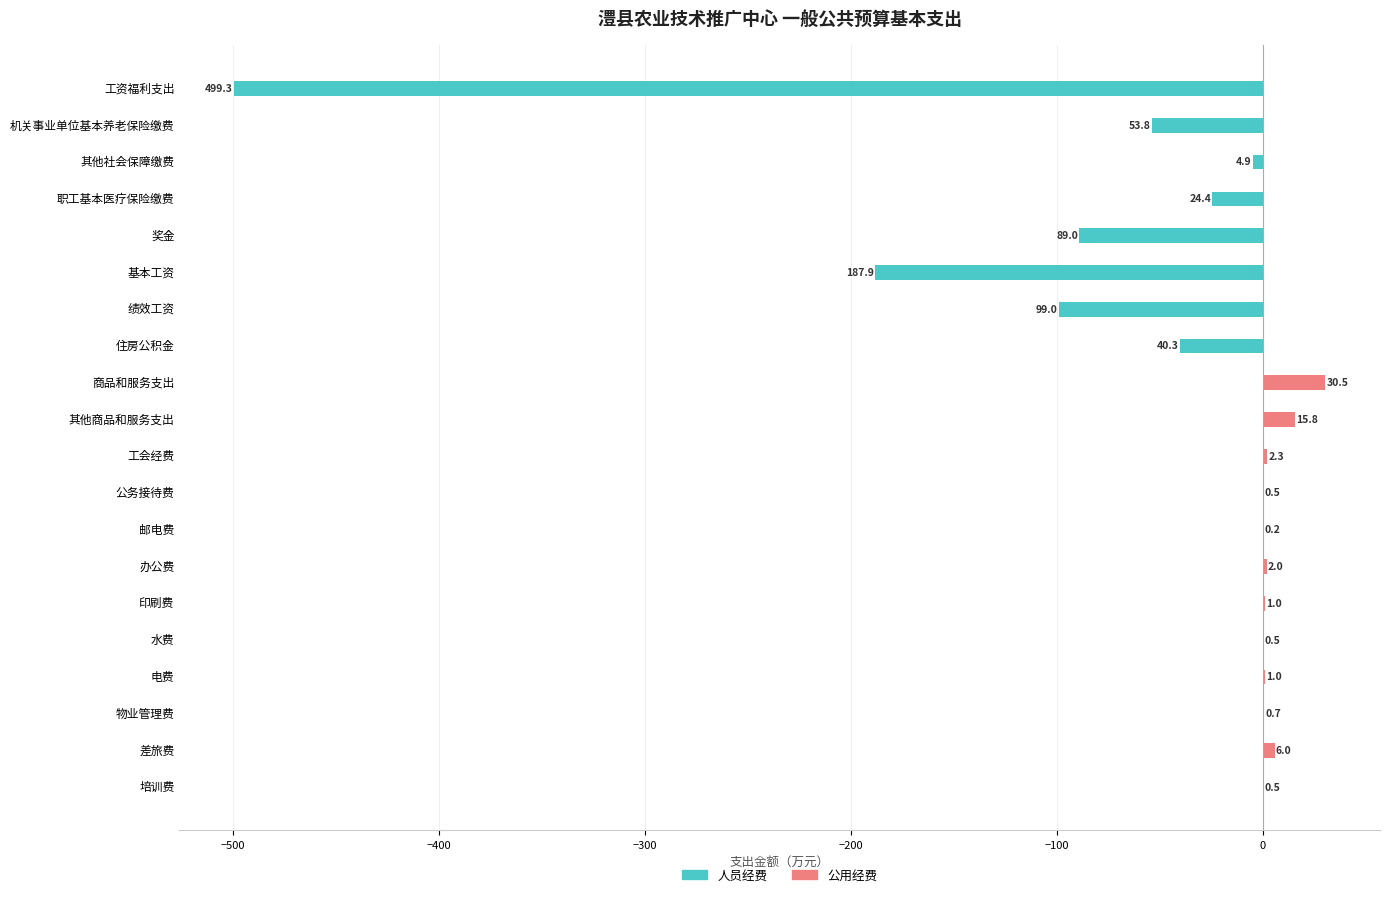

Reading left to right, list all the values displayed in this chart.

人员经费: -499.3	-53.8	-4.9	-24.4	-89.0	-187.9	-99.0	-40.3	0.0	0.0	0.0	0.0	0.0	0.0	0.0	0.0	0.0	0.0	0.0	0.0
公用经费: 0.0	0.0	0.0	0.0	0.0	0.0	0.0	0.0	30.5	15.8	2.3	0.5	0.2	2.0	1.0	0.5	1.0	0.7	6.0	0.5